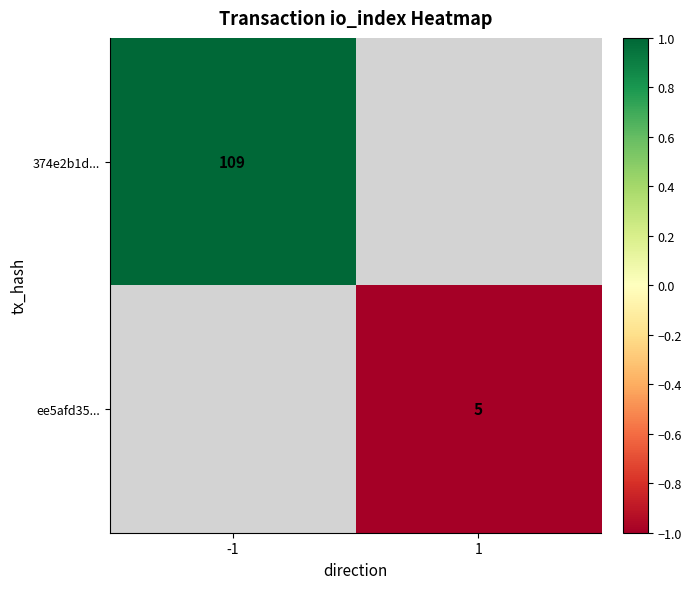

Is it true that ee5afd35... equals 5 at 1?

True